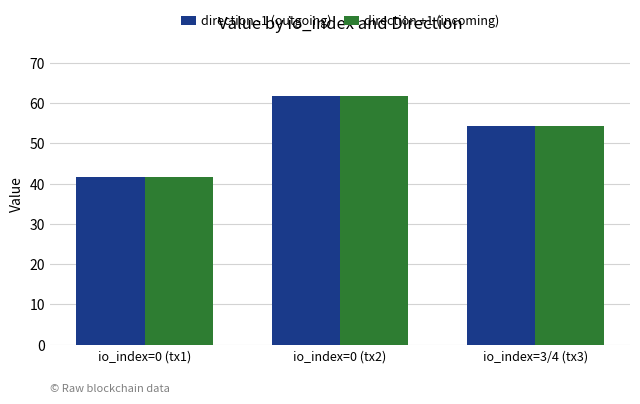

Is the value of direction -1 (outgoing) at io_index=3/4 (tx3) greater than the value of direction +1 (incoming) at io_index=0 (tx2)?

No